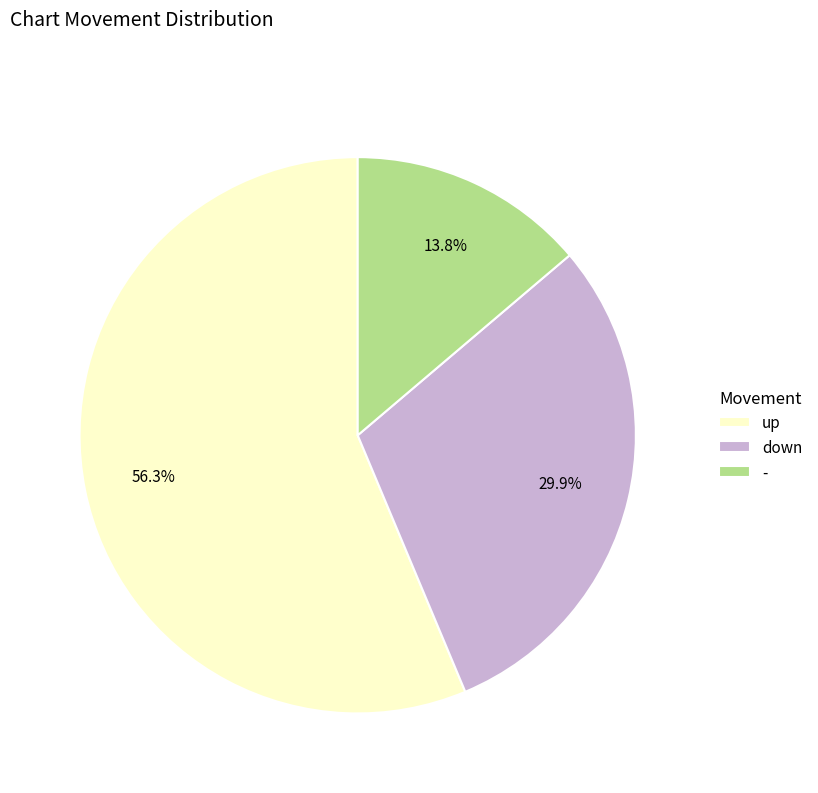

To the nearest percent, what portion does up represent?

56%